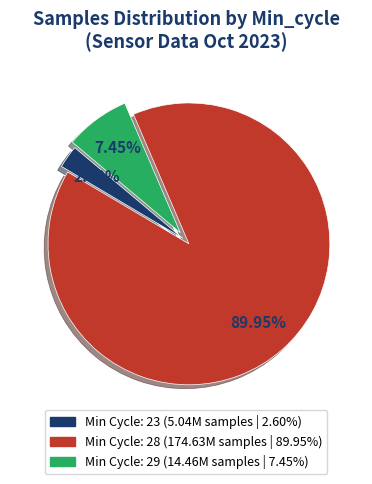

How many slices are in this pie chart?

3